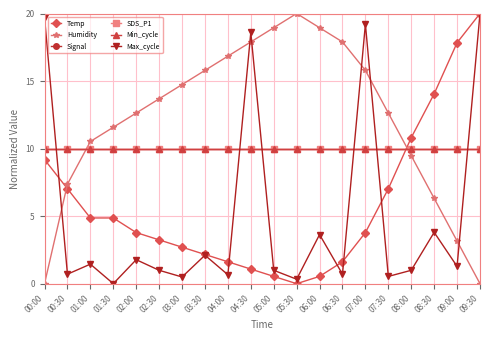

What is the value of the Temp point at the 10th from the left?

1.1